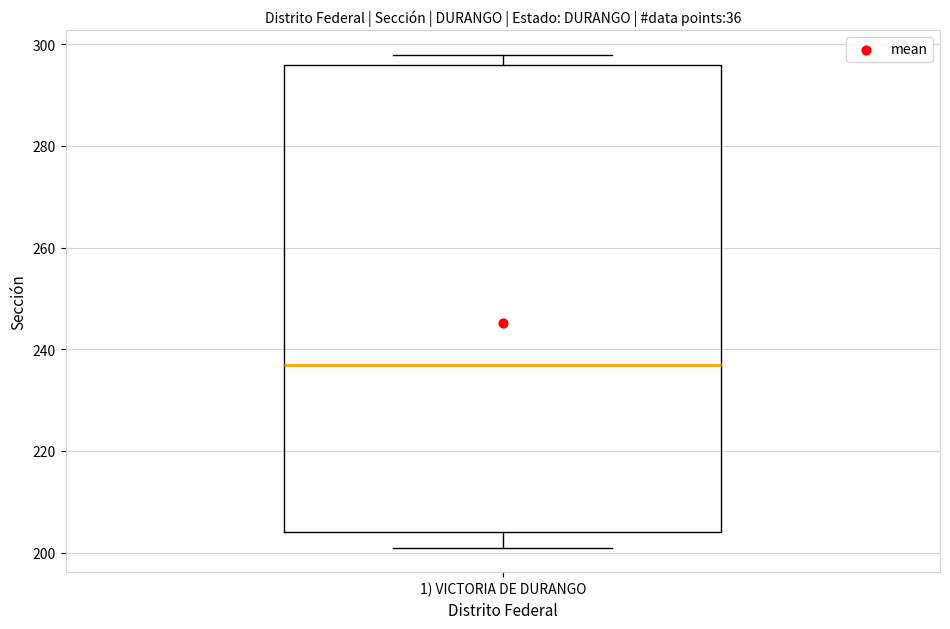

Transcribe this box plot: give where the median line is, the range the box spans, and where the two whiskers end, as read against the y-axis. The values are not printed on the chart, so give them approximately, as read against the axis.

median 238, box 204 to 296, whiskers 202 to 298